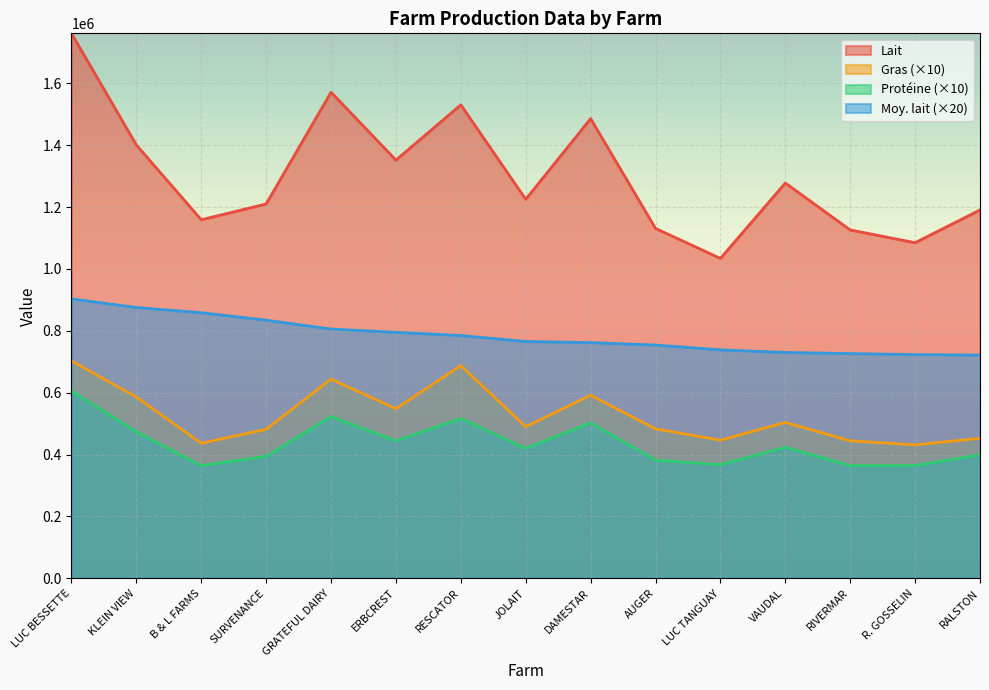

What is the average value of the Protéine series?

436363